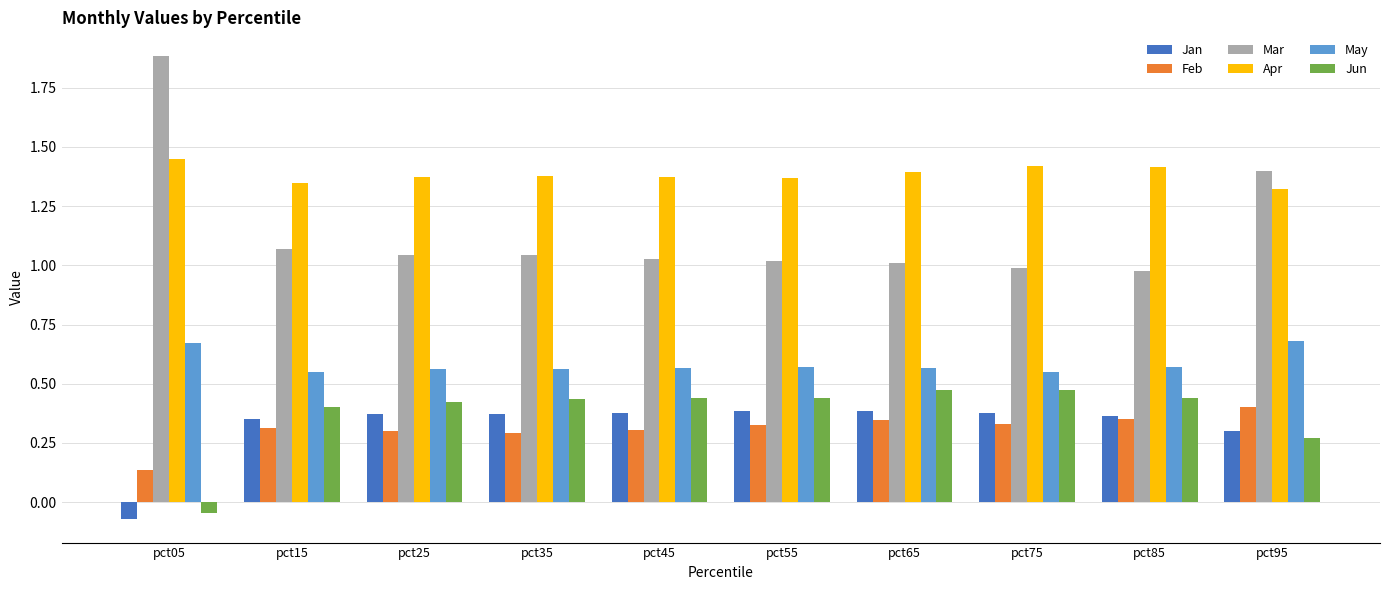

What is the total value across all series at pct95?

4.4